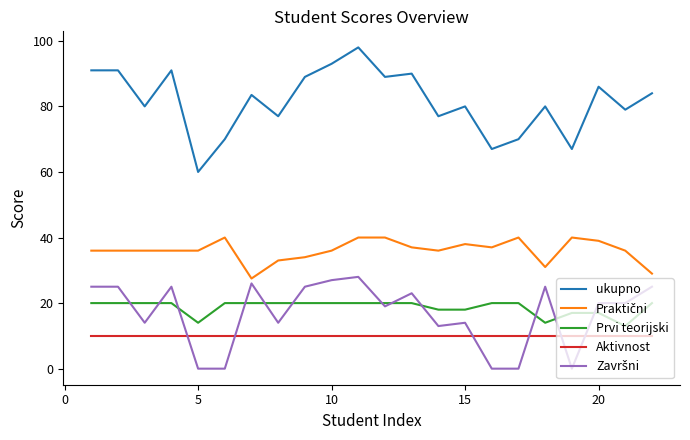

Does the chart have visible grid lines?

No